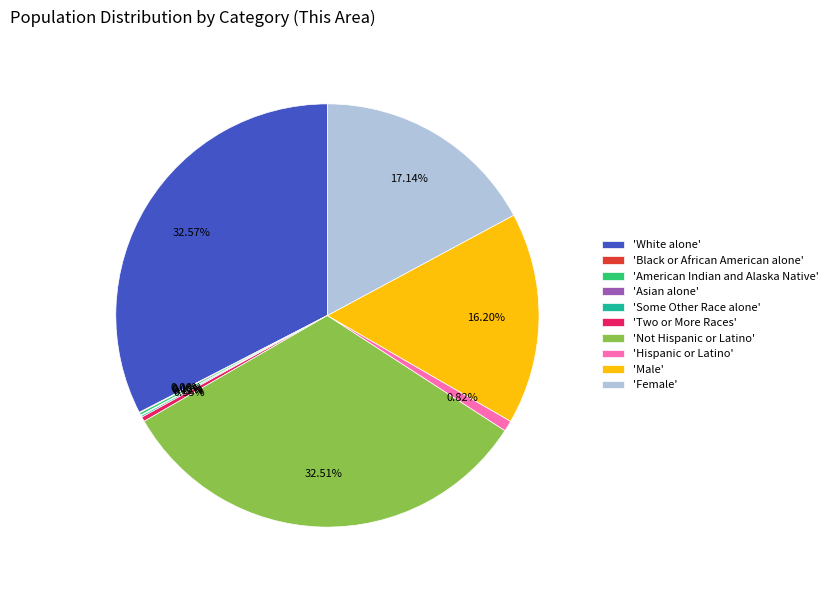

Does any single category account for the majority?

No